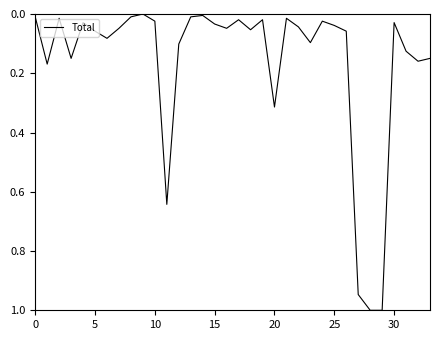

What is the difference between the maximum and minimum values?

1.0